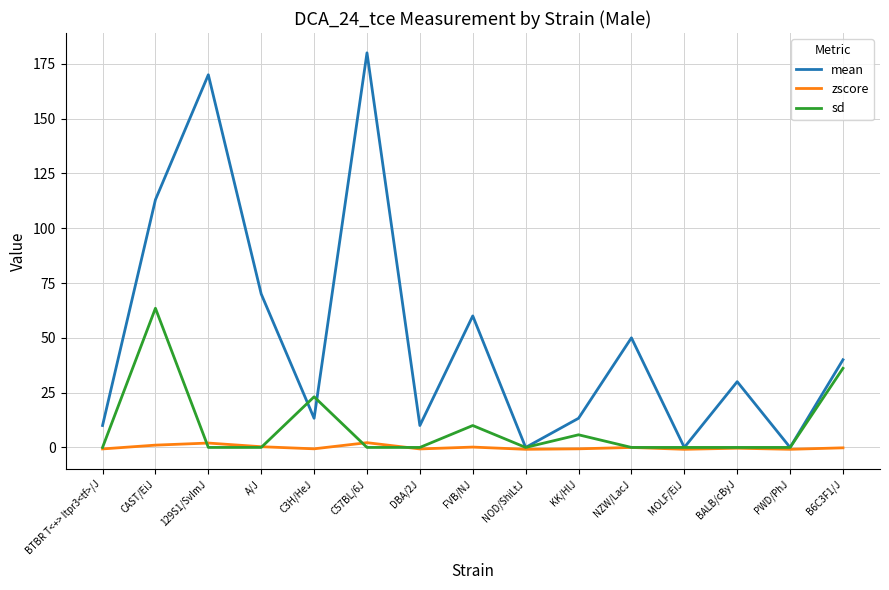

Which series changed the most between CAST/EiJ and NOD/ShiLtJ?

mean